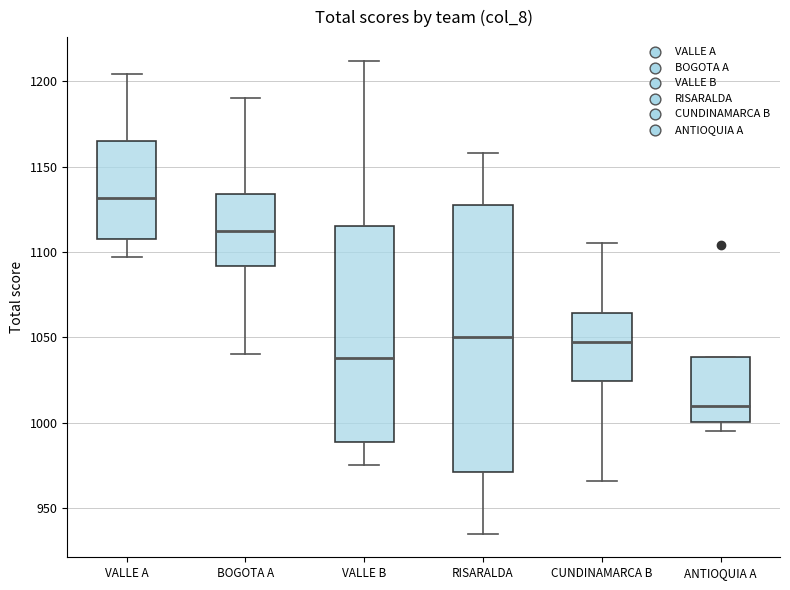

Which box has the highest median line?

VALLE A